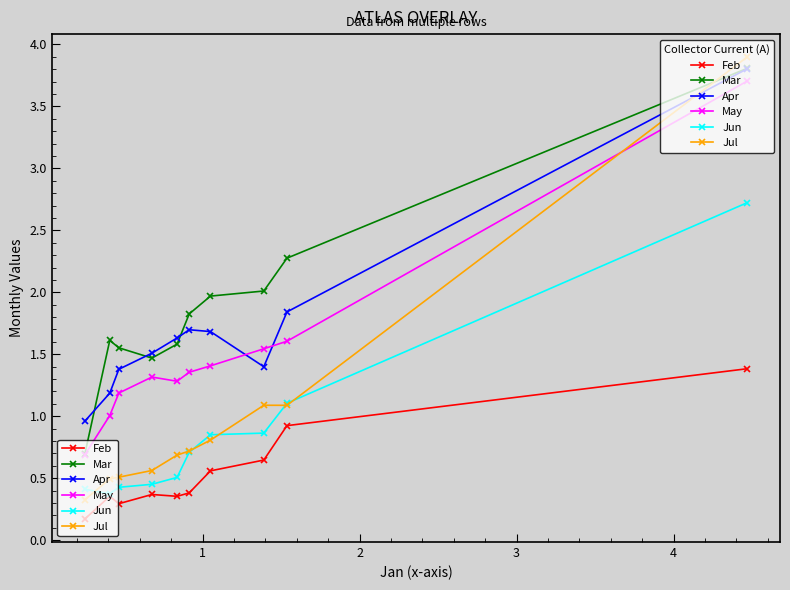

What is the value of the Jun point at the 6th from the left?

0.7